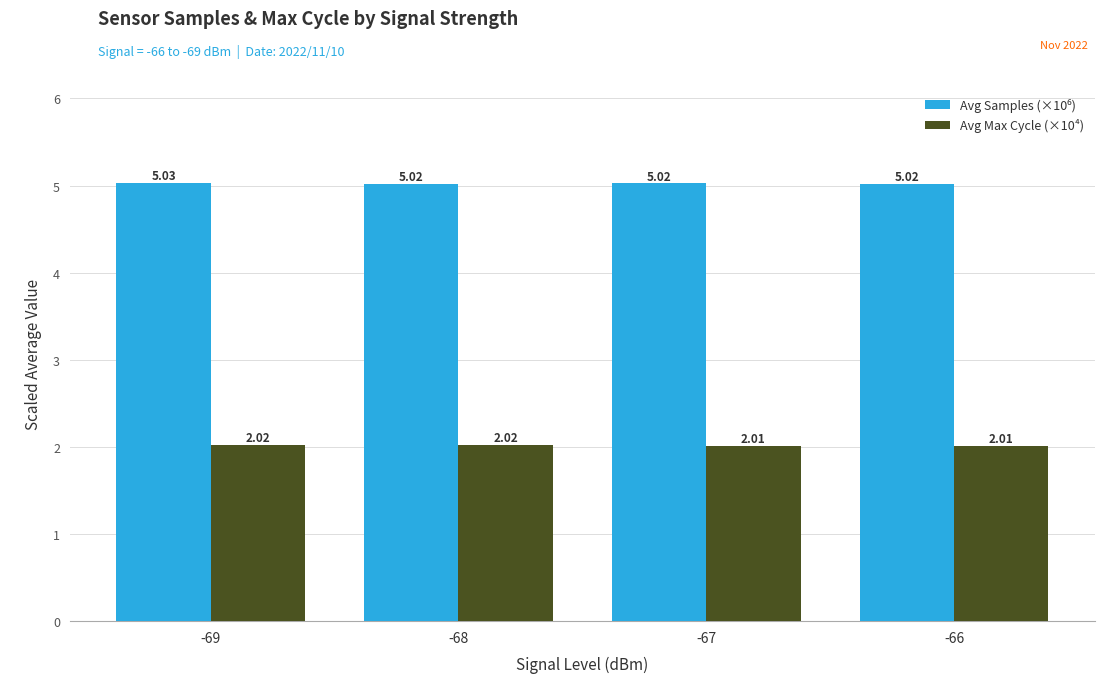

How many bars are there in total?

8